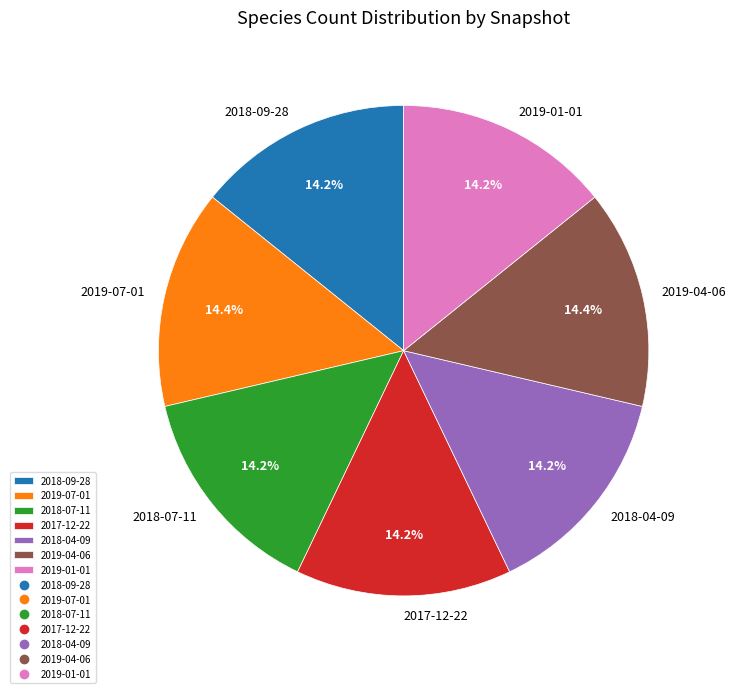

Count the number of slices in the pie.

7